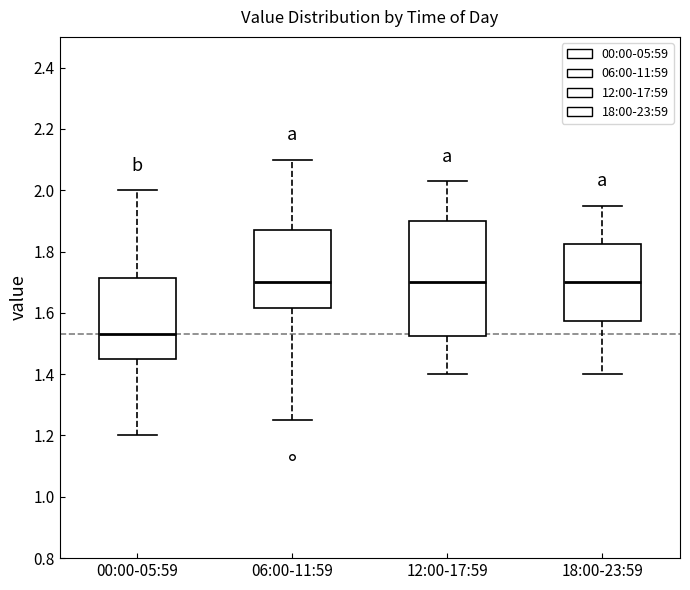

Comparing the boxes themselves (not the whiskers), which one is the tallest?

12:00-17:59